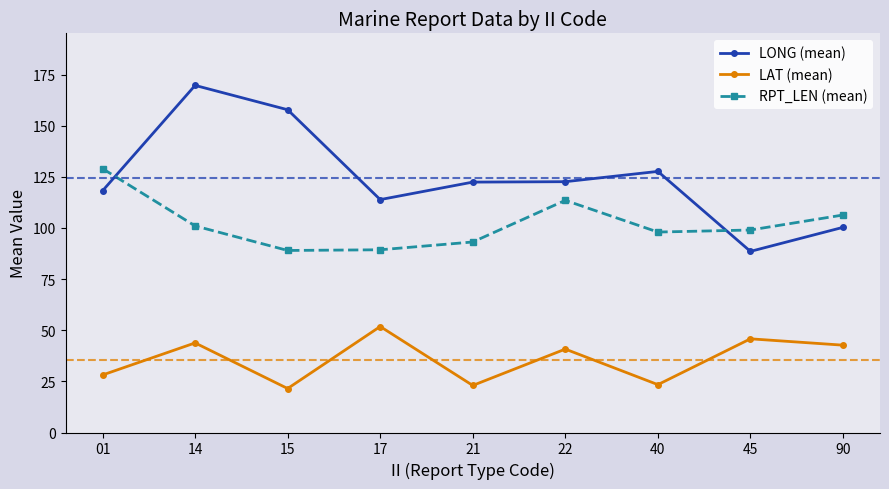

After their last crossing, which series has the higher values: RPT_LEN (mean) or LONG (mean)?

RPT_LEN (mean)